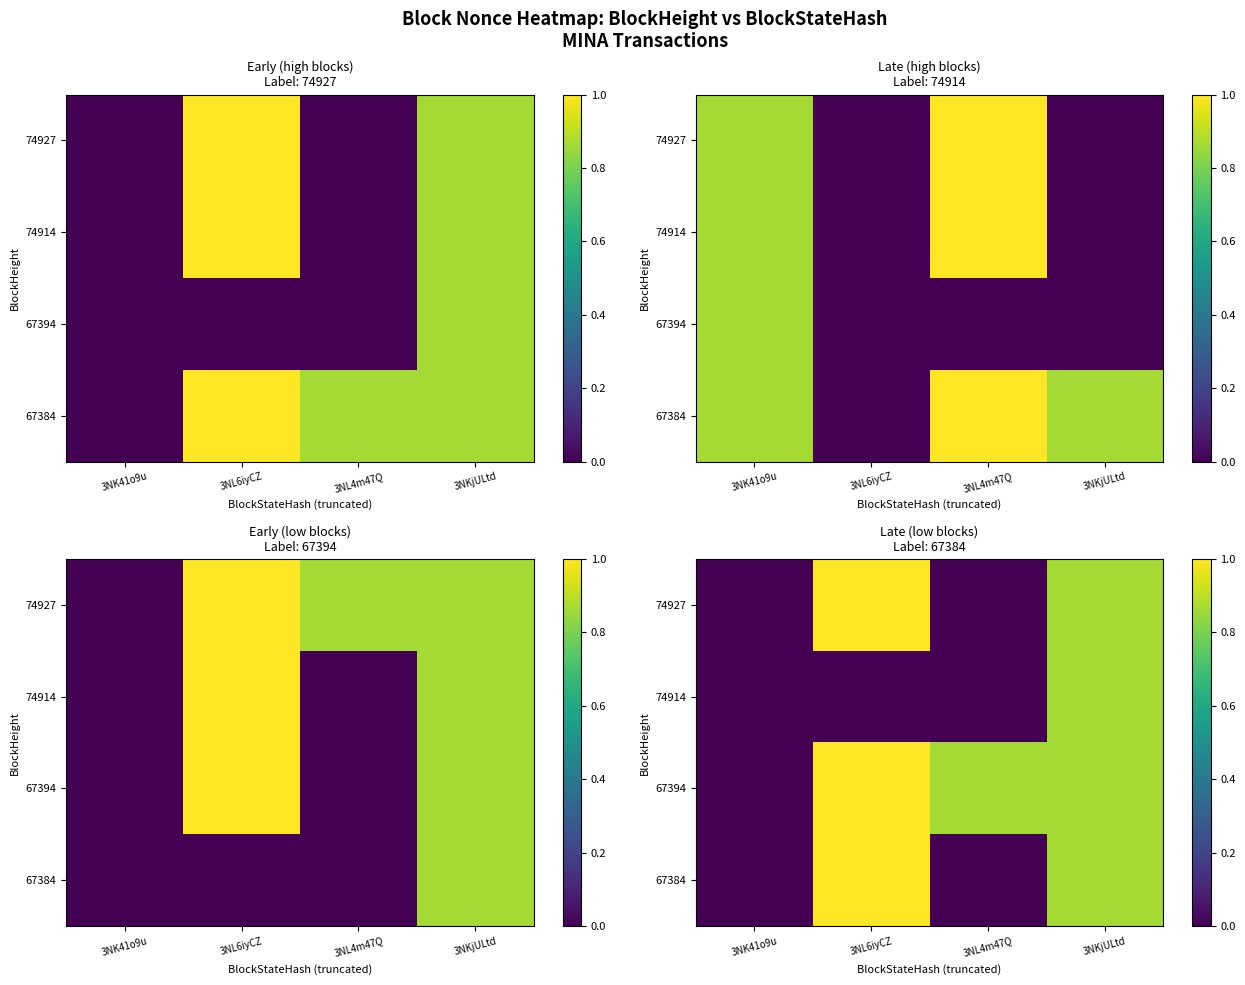

Is it true that 67384 equals 0.6 at 3NKjULtd?

False